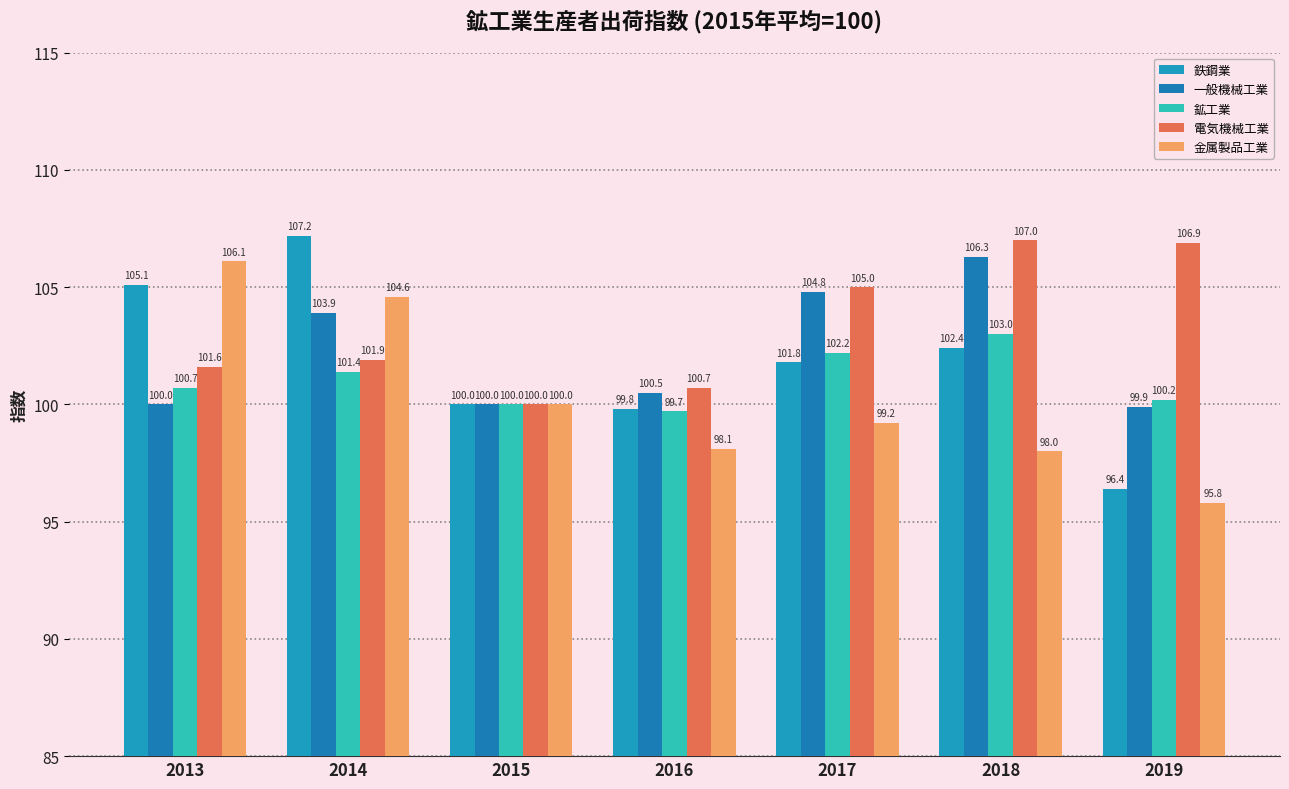

At which label is 電気機械工業 closest to 103?

2014